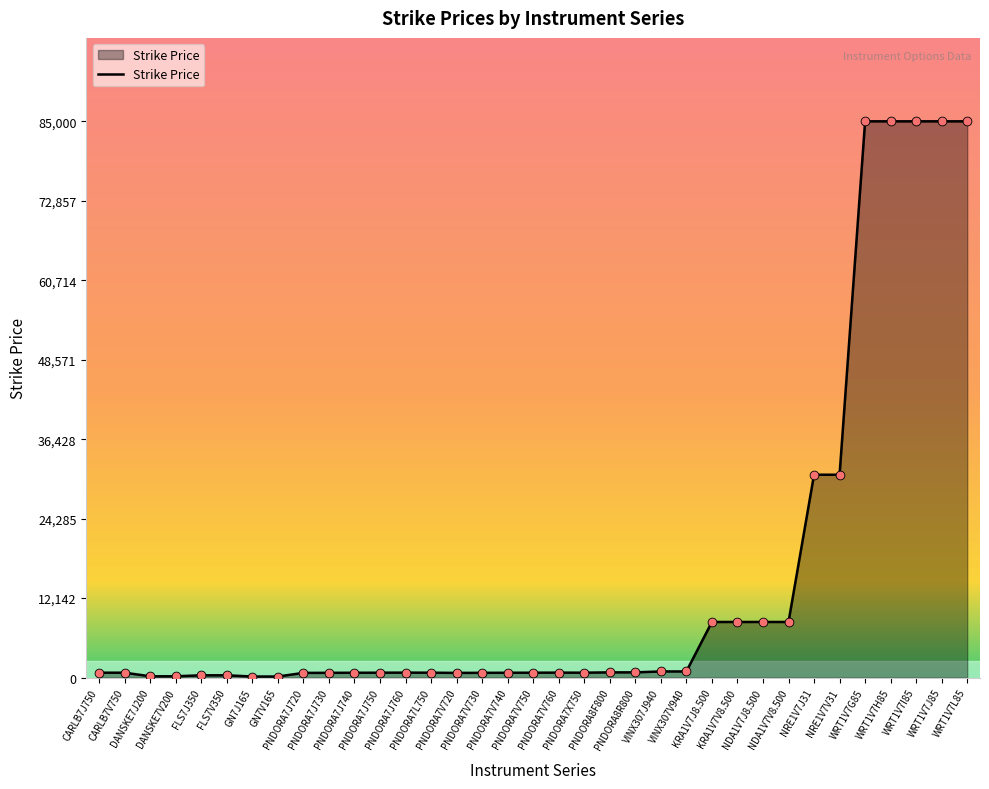

Which has a higher value, VINX307J940 or NRE1V7V31?

NRE1V7V31